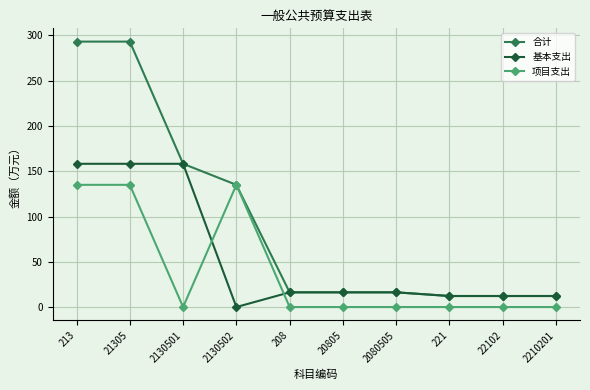

What is the maximum value for 合计?

293.2